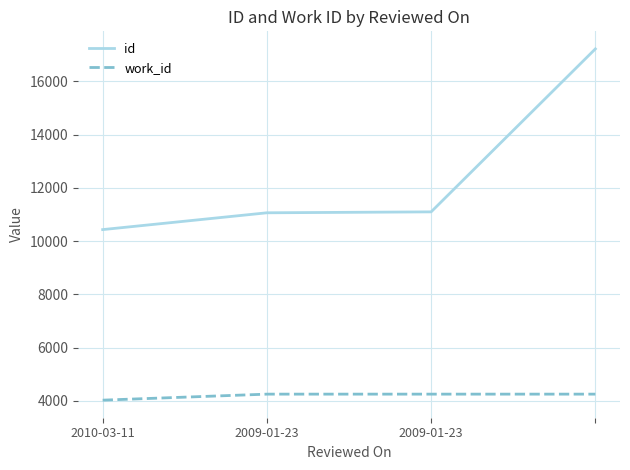

What is the average value of the id series?

12450